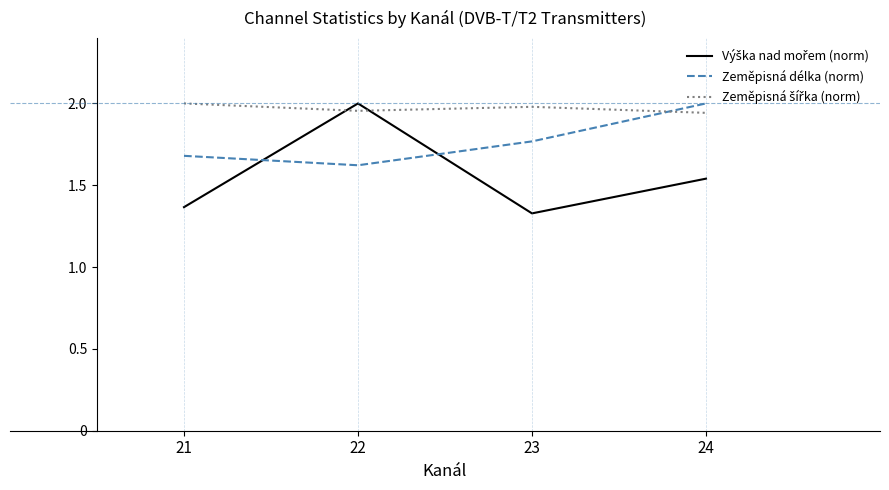

Is it true that Zeměpisná délka (norm) equals 0.4 at 21?

False